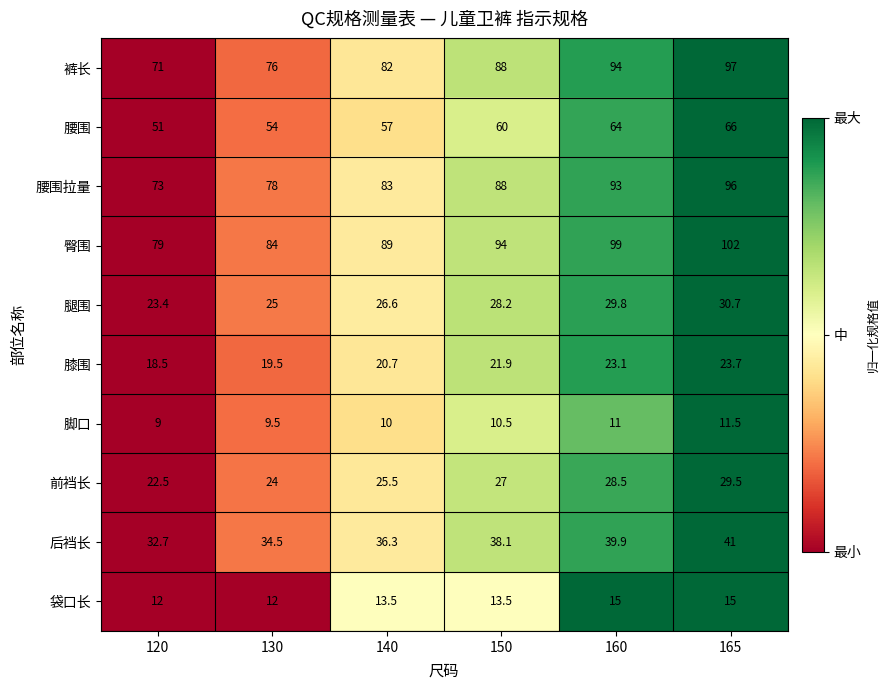

At which category is the sum across all series the highest?

165